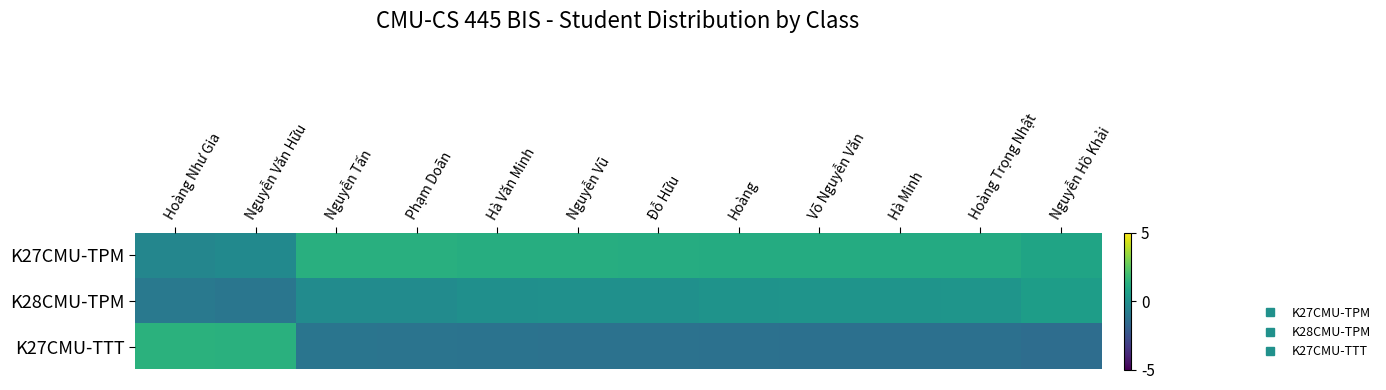

Reading left to right, what are all the values shown in this chart?

K27CMU-TPM: Hoàng Như Gia=-0.4	Nguyễn Văn Hữu=-0.3	Nguyễn Tấn=1.3	Phạm Doãn=1.3	Hà Văn Minh=1.2	Nguyễn Vũ=1.2	Đỗ Hữu=1.2	Hoàng=1.2	Võ Nguyễn Văn=1.1	Hà Minh=1.1	Hoàng Trọng Nhật=1.1	Nguyễn Hồ Khải=0.8
K28CMU-TPM: Hoàng Như Gia=-1.0	Nguyễn Văn Hữu=-1.1	Nguyễn Tấn=-0.2	Phạm Doãn=-0.2	Hà Văn Minh=-0.0	Nguyễn Vũ=0.0	Đỗ Hữu=0.0	Hoàng=0.1	Võ Nguyễn Văn=0.2	Hà Minh=0.2	Hoàng Trọng Nhật=0.2	Nguyễn Hồ Khải=0.6
K27CMU-TTT: Hoàng Như Gia=1.4	Nguyễn Văn Hữu=1.3	Nguyễn Tấn=-1.1	Phạm Doãn=-1.1	Hà Văn Minh=-1.2	Nguyễn Vũ=-1.2	Đỗ Hữu=-1.2	Hoàng=-1.3	Võ Nguyễn Văn=-1.3	Hà Minh=-1.3	Hoàng Trọng Nhật=-1.3	Nguyễn Hồ Khải=-1.4